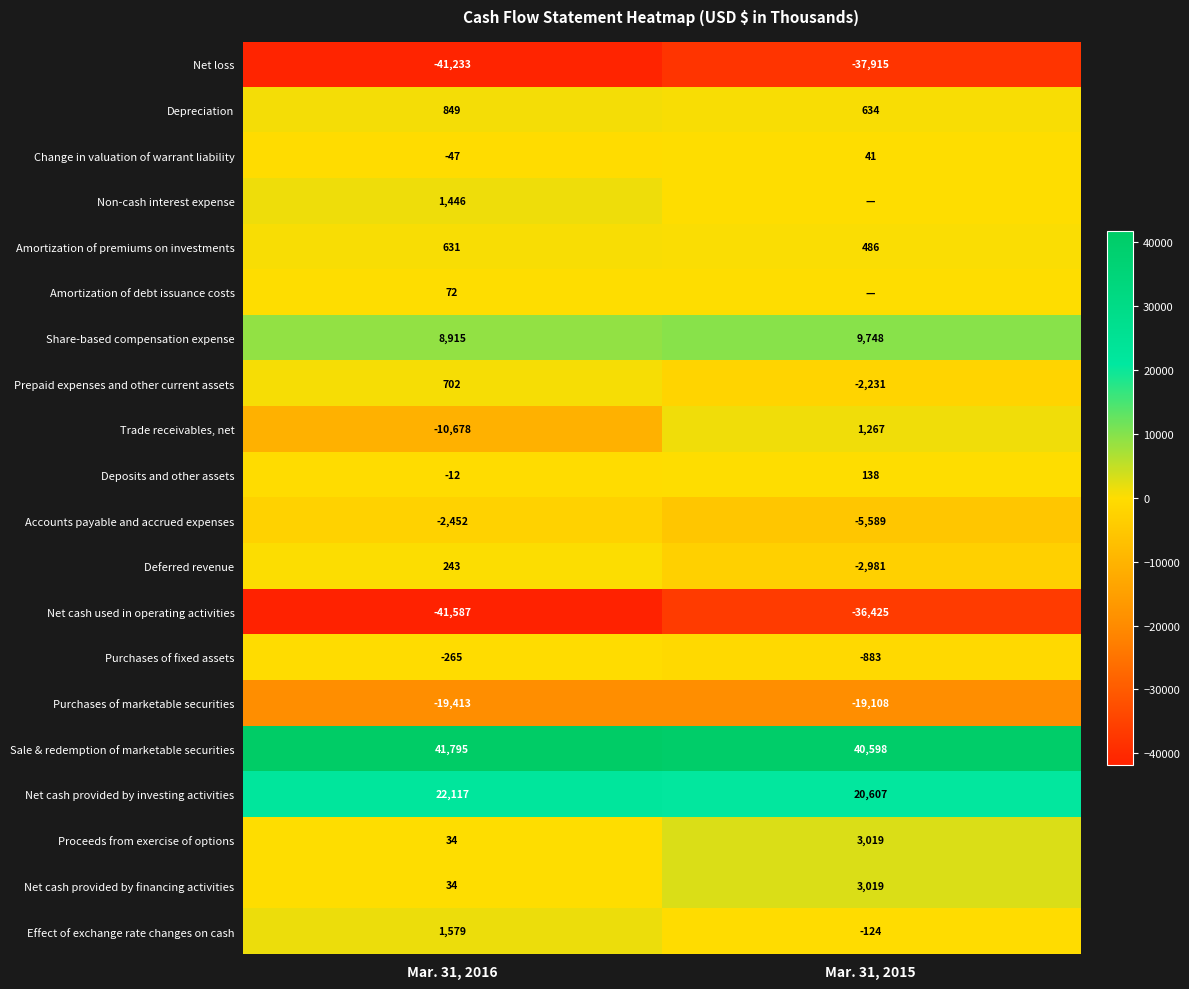

Is the value of Net cash used in operating activities at Mar. 31, 2016 greater than the value of Accounts payable and accrued expenses at Mar. 31, 2016?

No